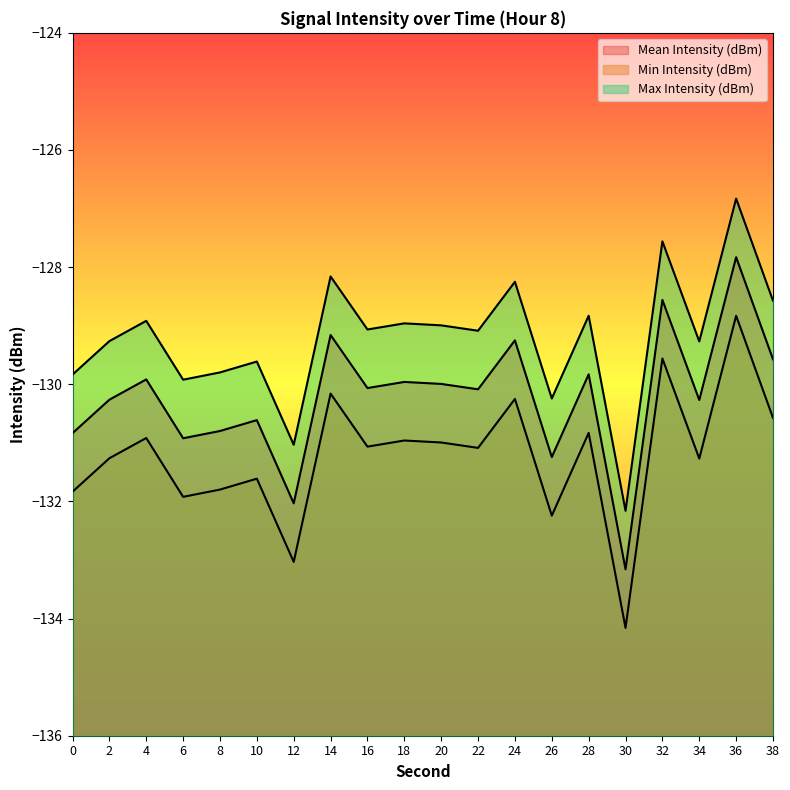

Does the chart have visible grid lines?

No